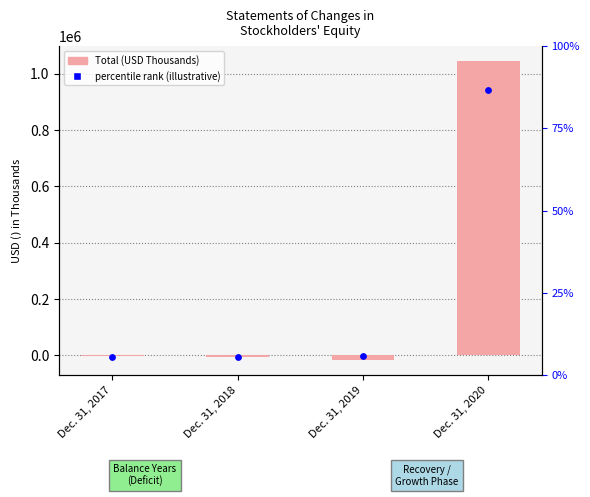

What is the change in value from Dec. 31, 2018 to Dec. 31, 2019?

-10785